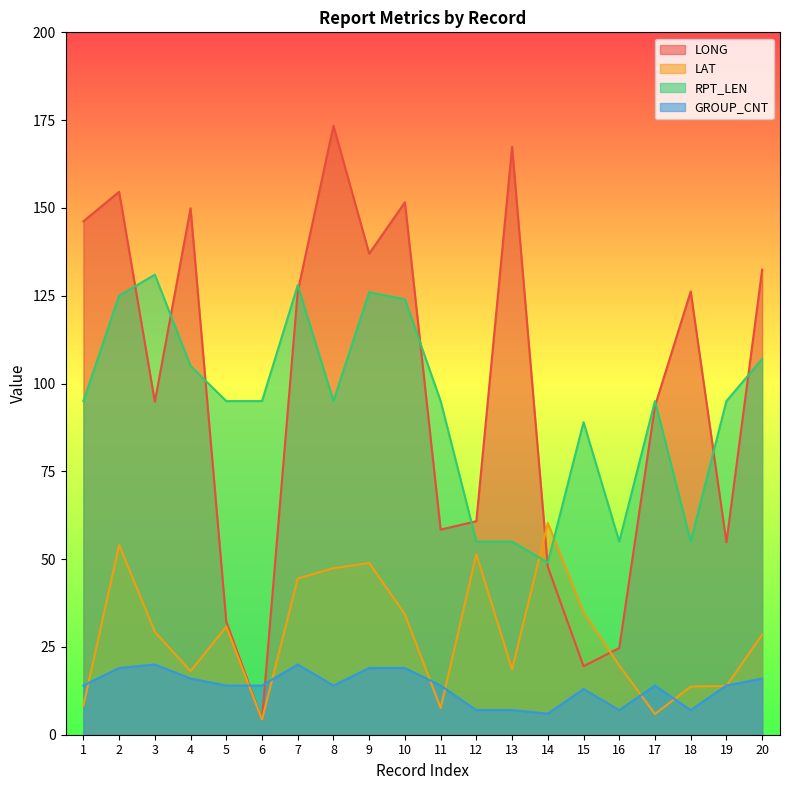

Rank the categories by RPT_LEN value from highest to lowest.

3, 7, 9, 2, 10, 20, 4, 1, 5, 6, 8, 11, 17, 19, 15, 12, 13, 16, 18, 14